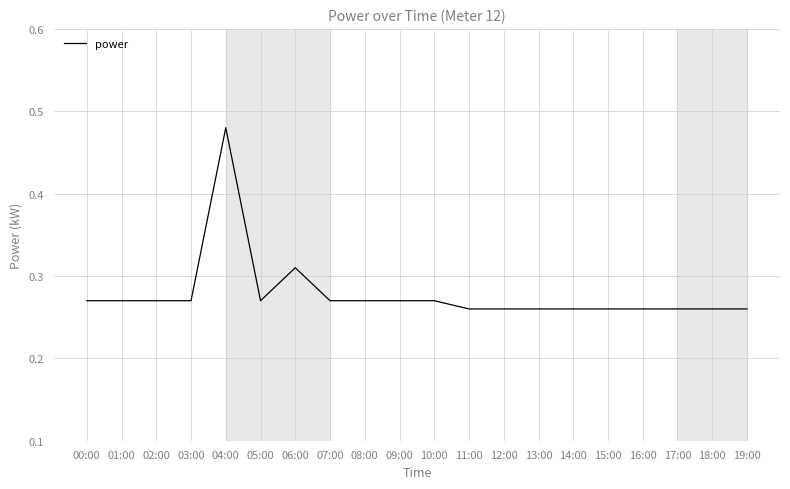

The value at 14:00 is 0.1. True or false?

False